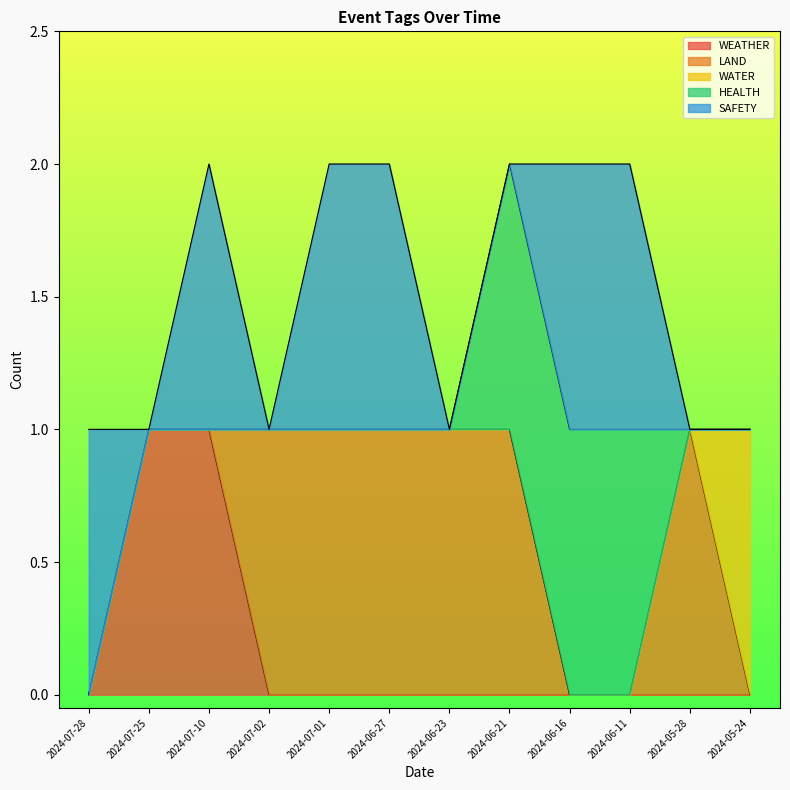

At how many categories does at least one series exceed 0?

12